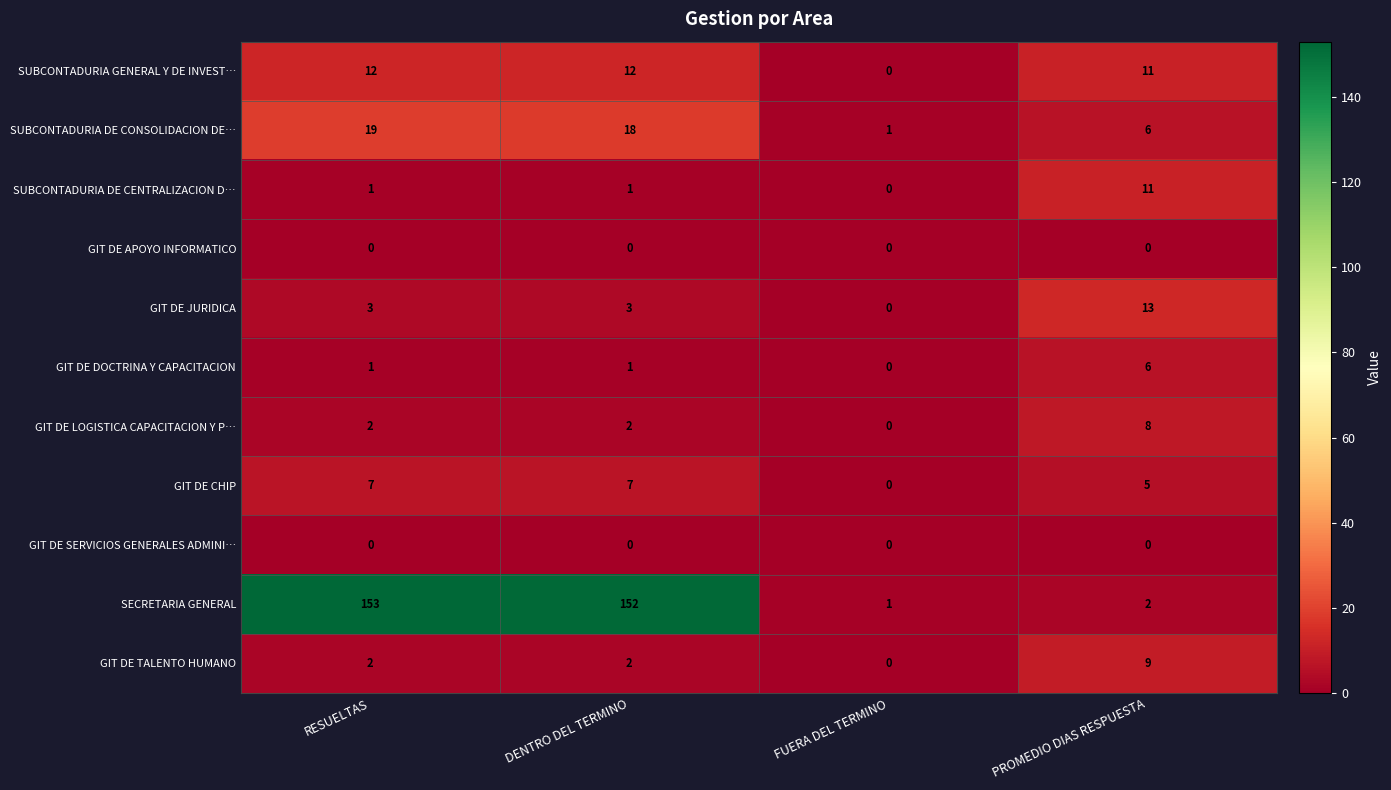

Which series has the largest range (max minus min)?

SECRETARIA GENERAL